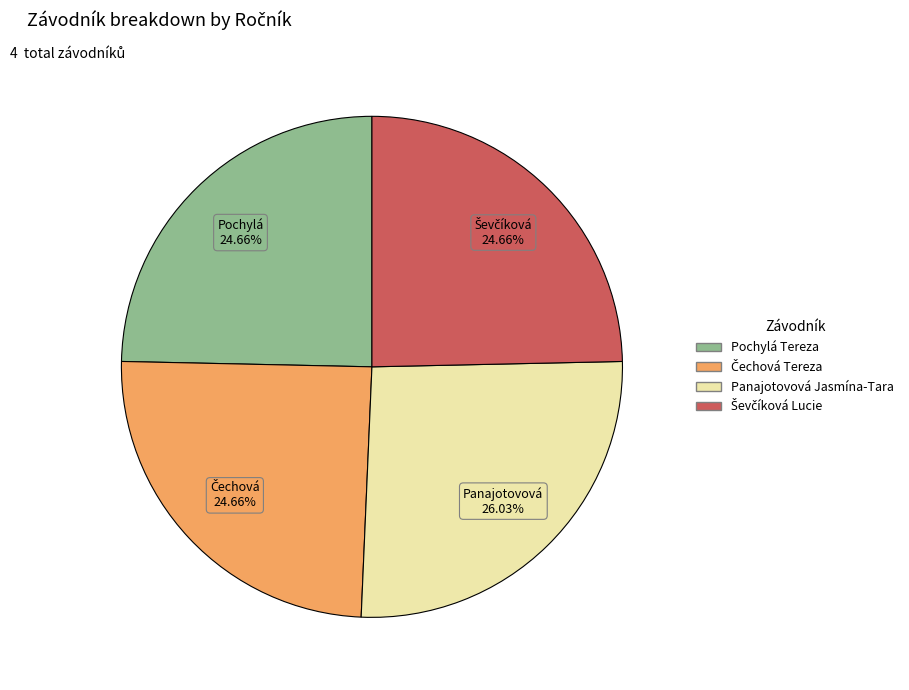

Does Pochylá Tereza account for over 50% of the chart?

No